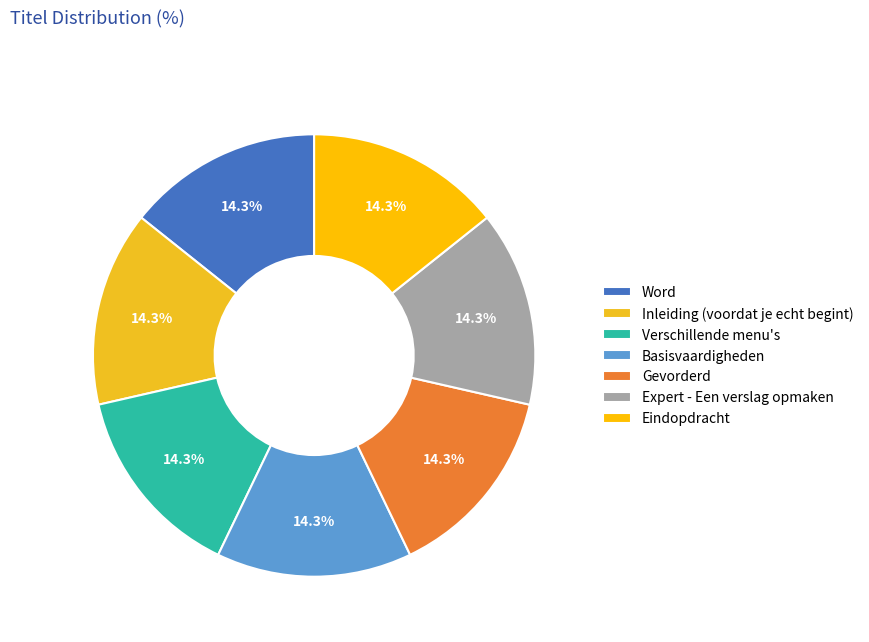

To the nearest percent, what percentage of the pie is Verschillende menu's?

14%